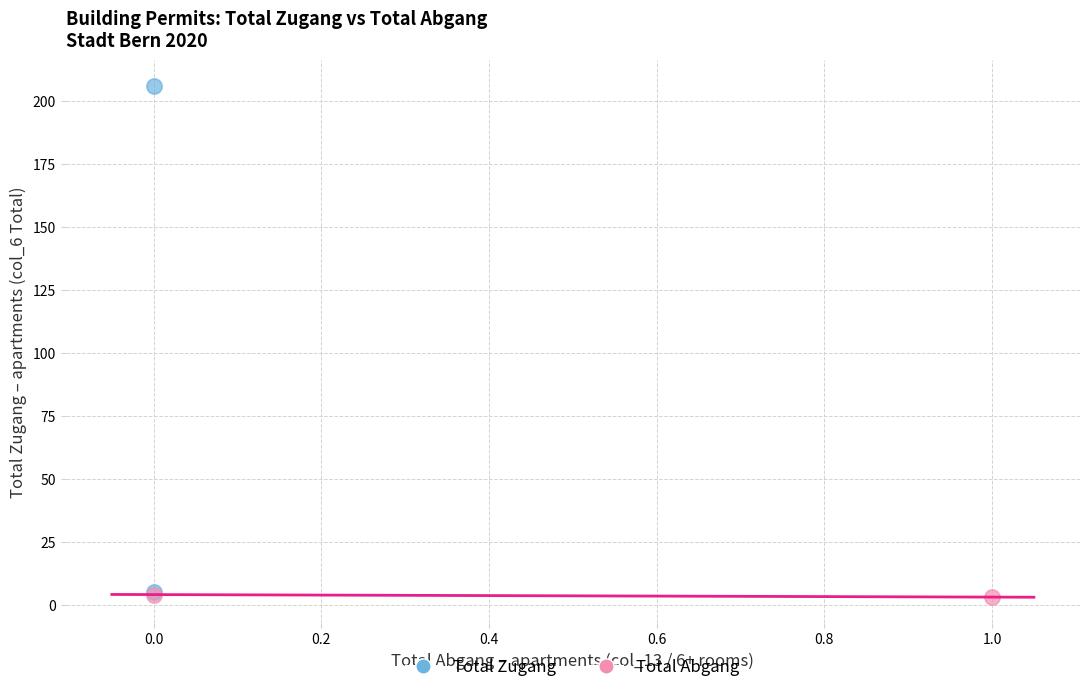

Which series contains the lowest Y value?

Total Abgang